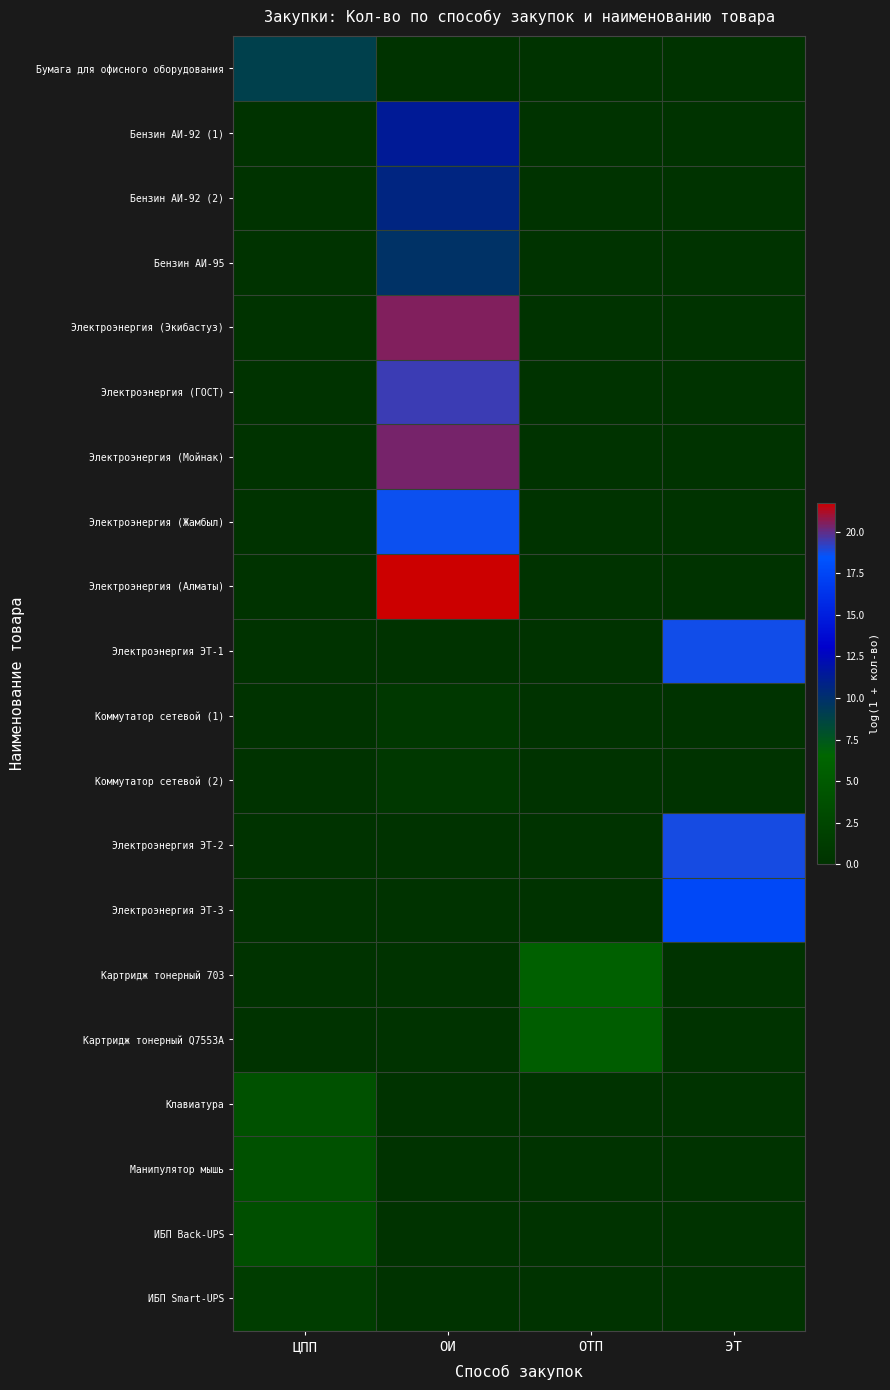

At which category is the sum across all series the highest?

ОИ